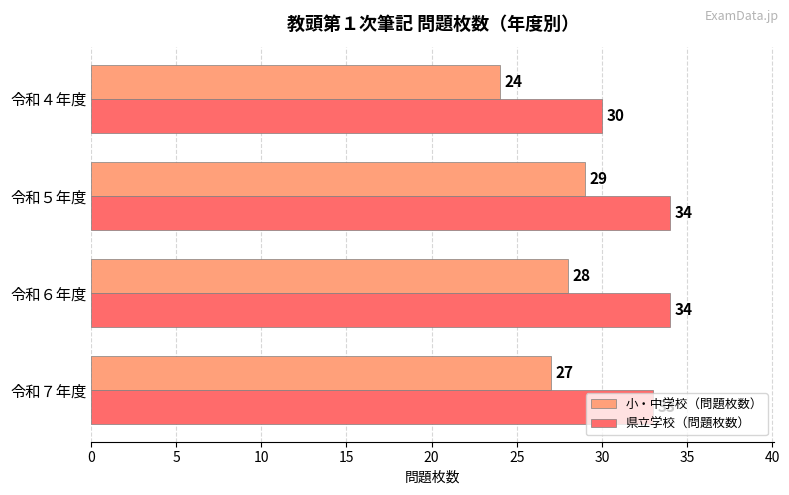

What is the difference between the maximum and second lowest values in the 県立学校（問題枚数） series?

1